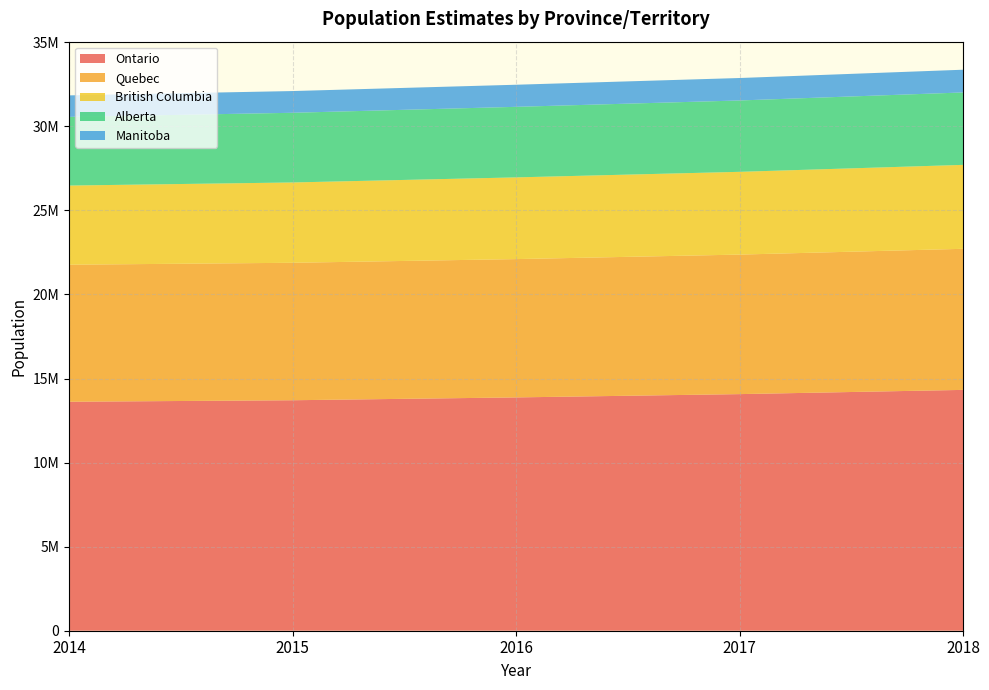

Reading left to right, extract all data points from this chart.

Ontario: 2014=13617553	2015=13707118	2016=13875394	2017=14071445	2018=14322757
Quebec: 2014=8150183	2015=8175272	2016=8225950	2017=8297717	2018=8390499
British Columbia: 2014=4707103	2015=4776388	2016=4859250	2017=4922152	2018=4991687
Alberta: 2014=4083648	2015=4144491	2016=4196061	2017=4243995	2018=4307110
Manitoba: 2014=1279014	2015=1292227	2016=1314139	2017=1335396	2018=1352154